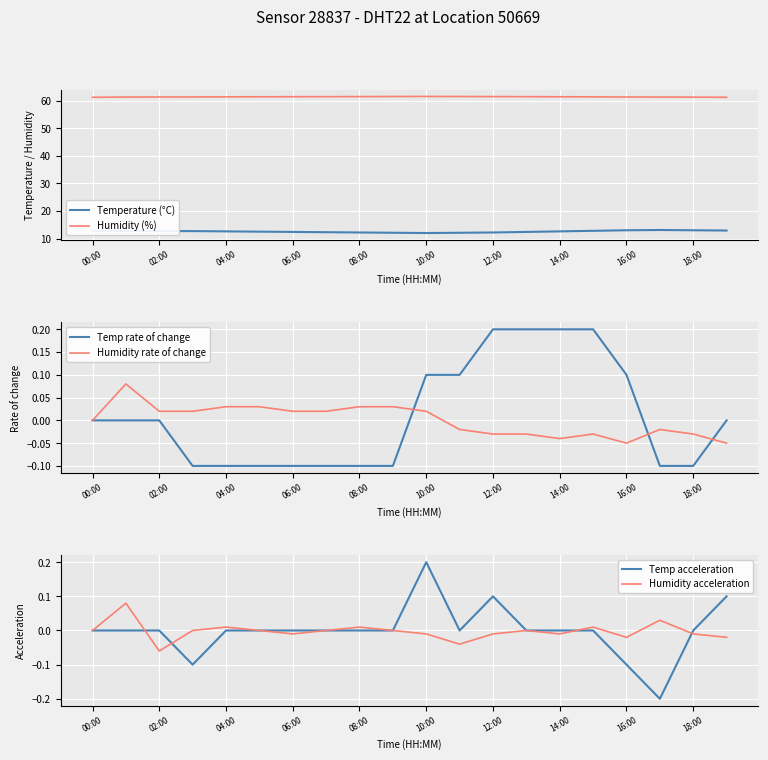

Which category has the lowest value across all series?

17